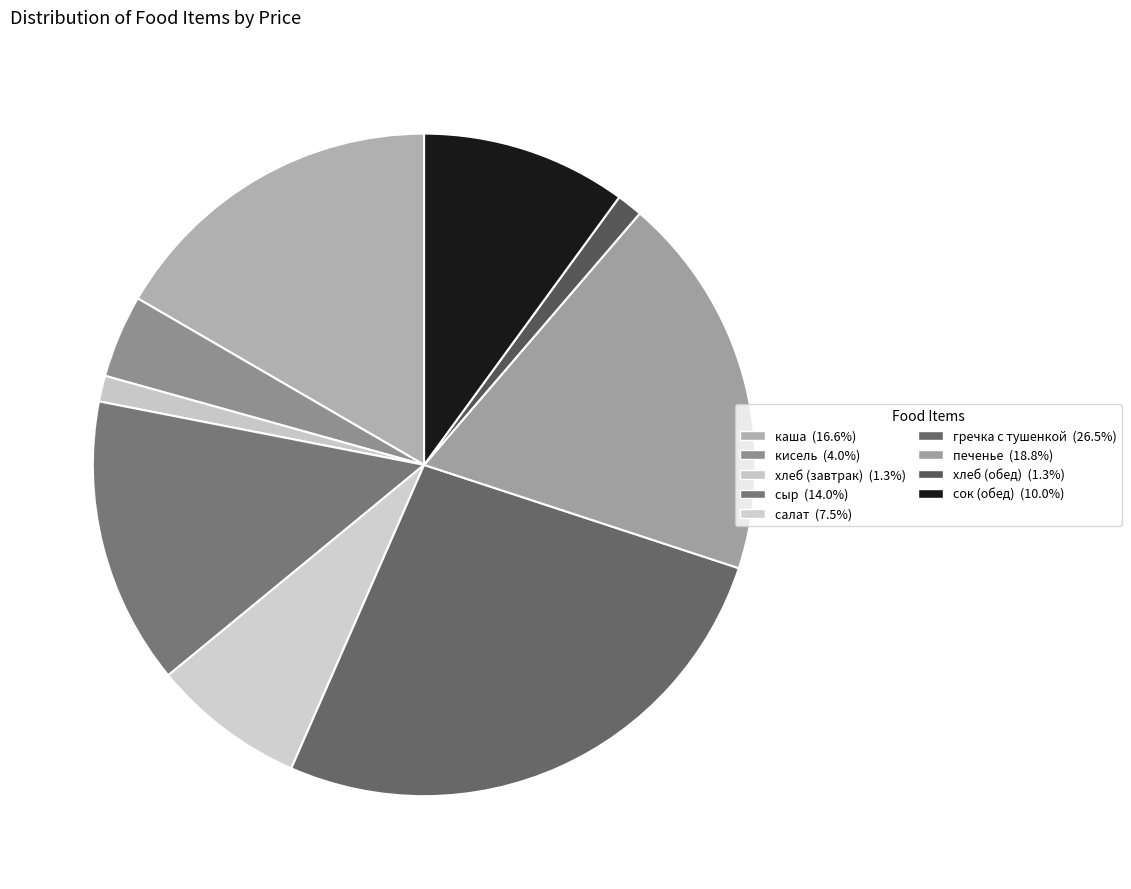

What is the total percentage of сок (обед) and хлеб (обед)?

11.3%